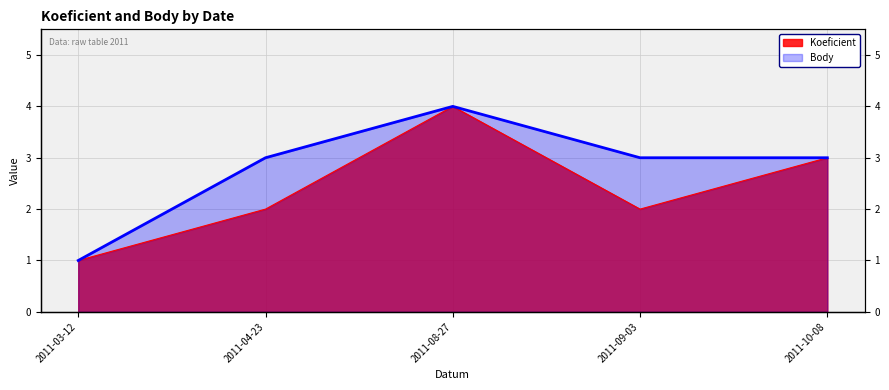

True or false: Koeficient and Body cross at least once.

False